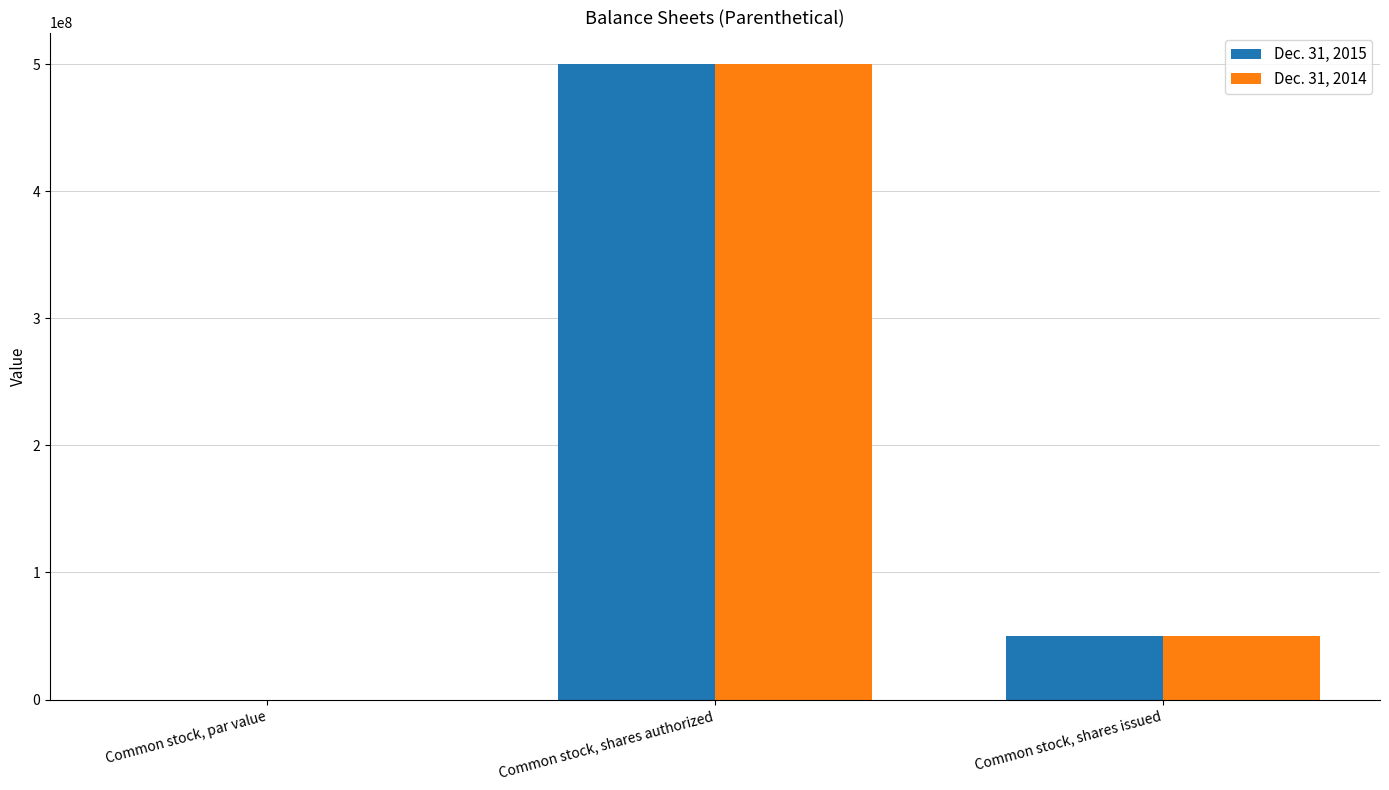

Is it true that Dec. 31, 2015 equals 349532968.8 at Common stock, shares authorized?

False